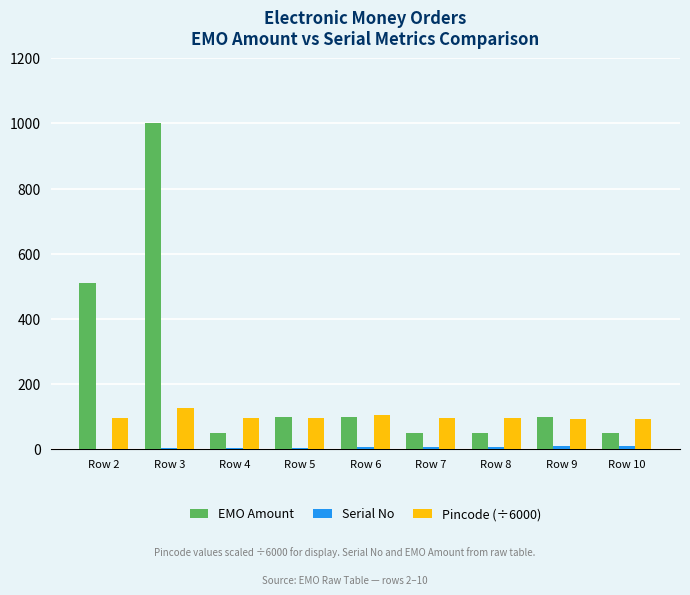

Which series has the largest total across all categories?

EMO Amount